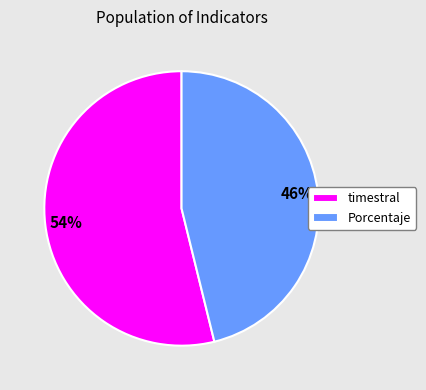

Combined, do Porcentaje and timestral account for over 50%?

Yes